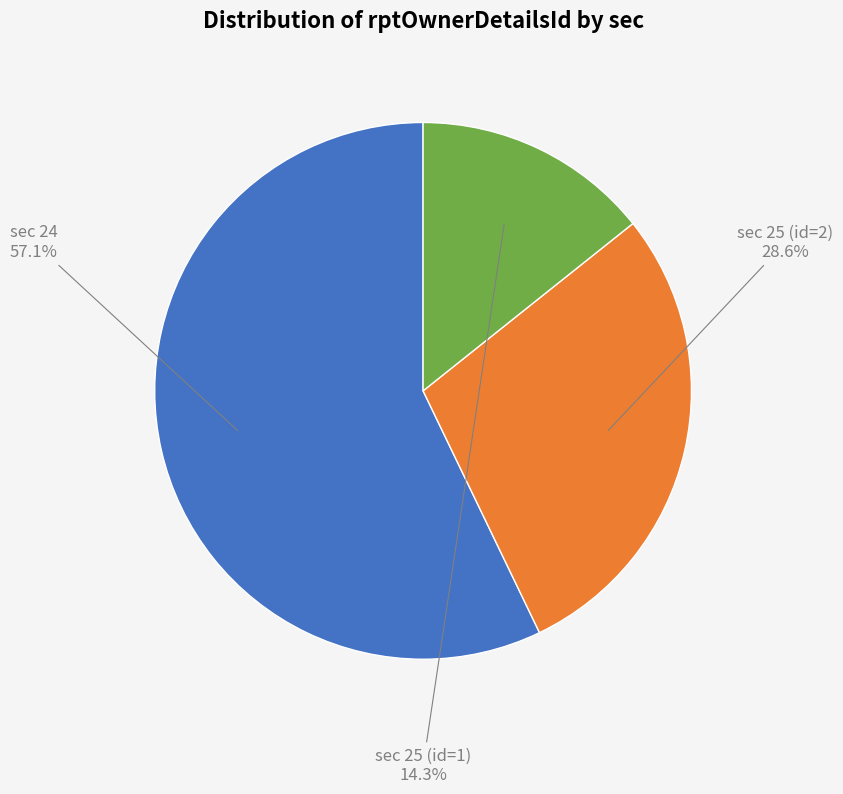

Is there any slice that represents more than half of the pie?

Yes